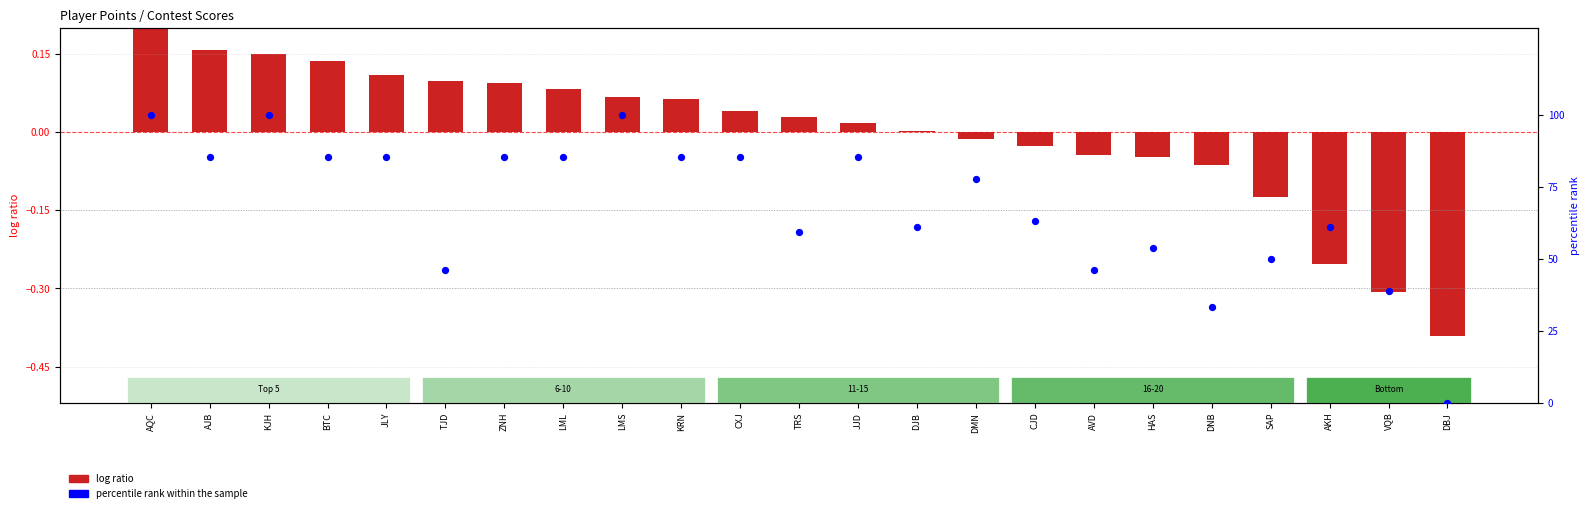

Between DJB and SAP, which is larger?

DJB